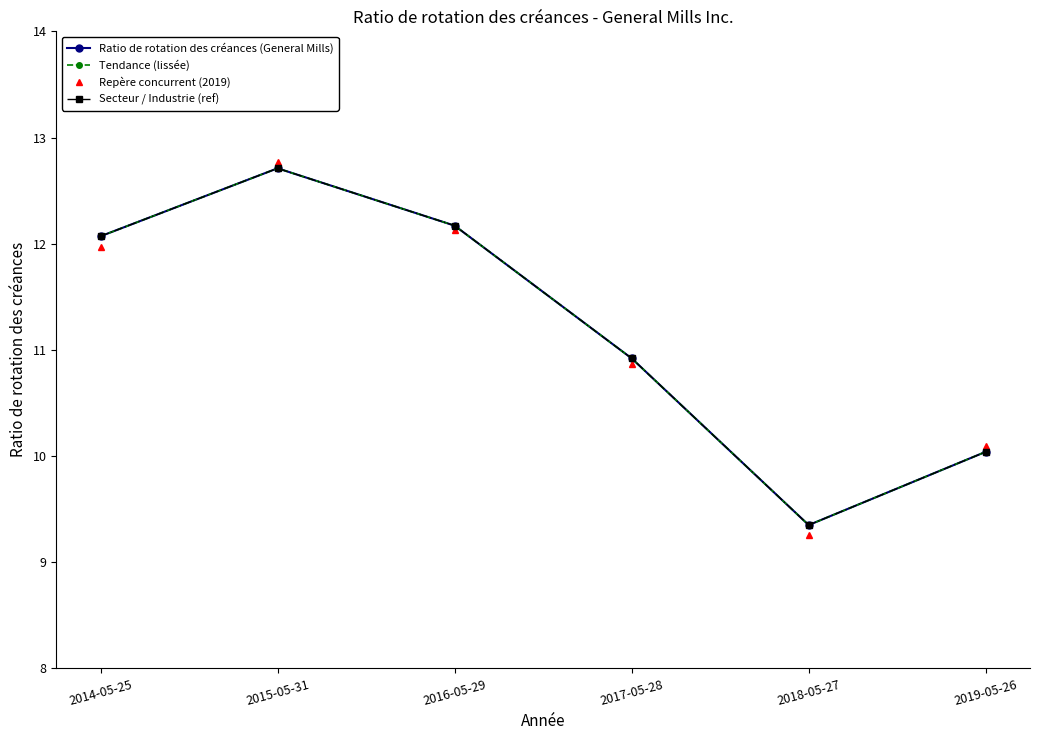

At which category is the sum across all series the highest?

2015-05-31